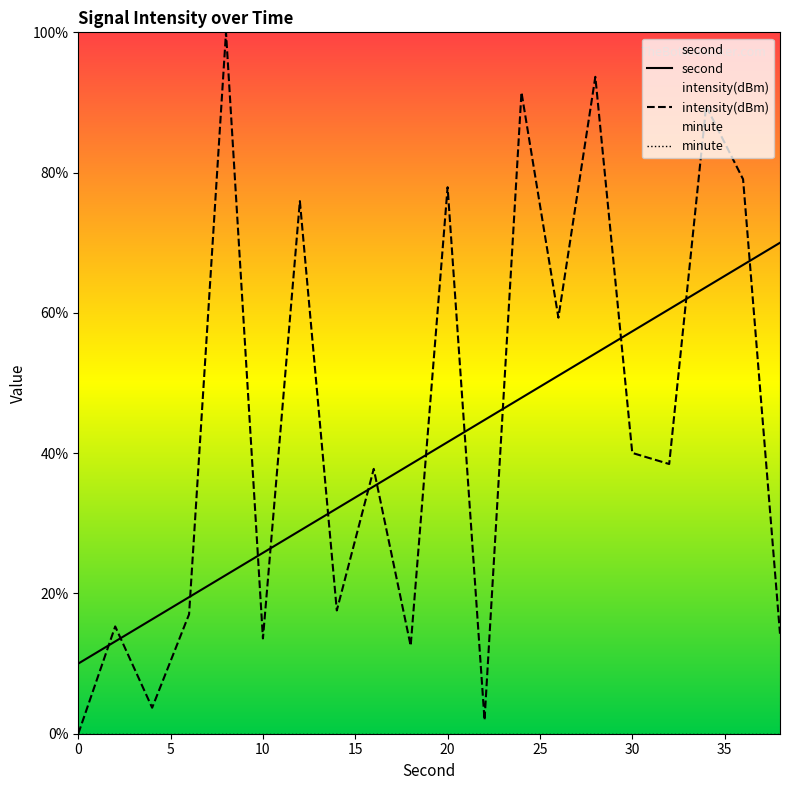

What is the value of the second point at the 7th from the left?

28.9